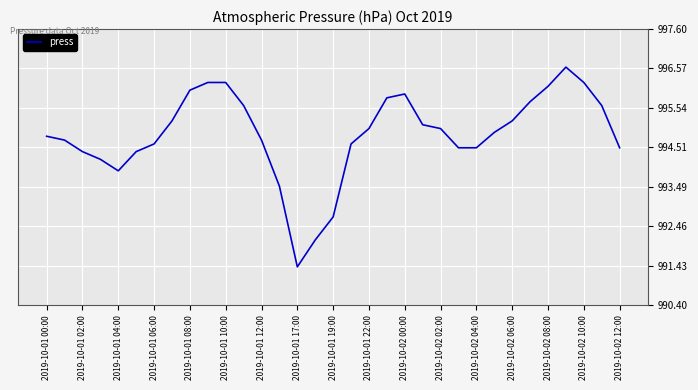

Reading left to right, what are all the values shown in this chart?

994.8	994.7	994.4	994.2	993.9	994.4	994.6	995.2	996.0	996.2	996.2	995.6	994.7	993.5	991.4	992.1	992.7	994.6	995.0	995.8	995.9	995.1	995.0	994.5	994.5	994.9	995.2	995.7	996.1	996.6	996.2	995.6	994.5